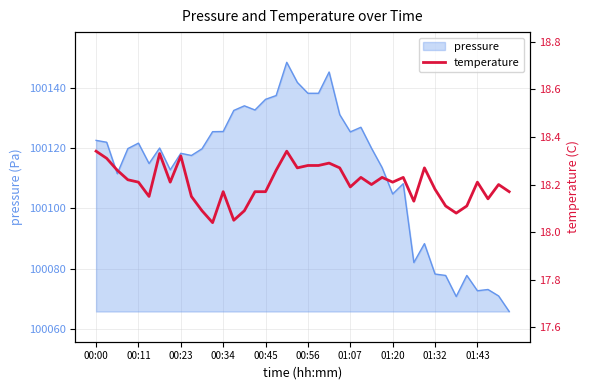

The value of pressure at 00:00 is 139208.3. True or false?

False